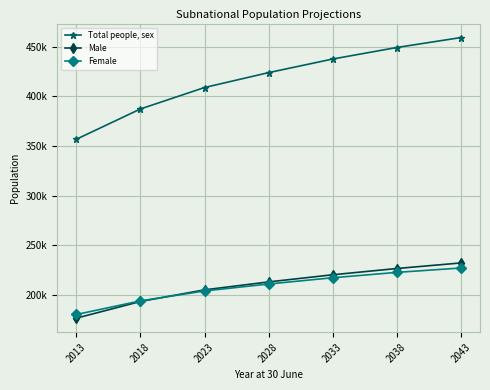

Does the chart have visible grid lines?

Yes